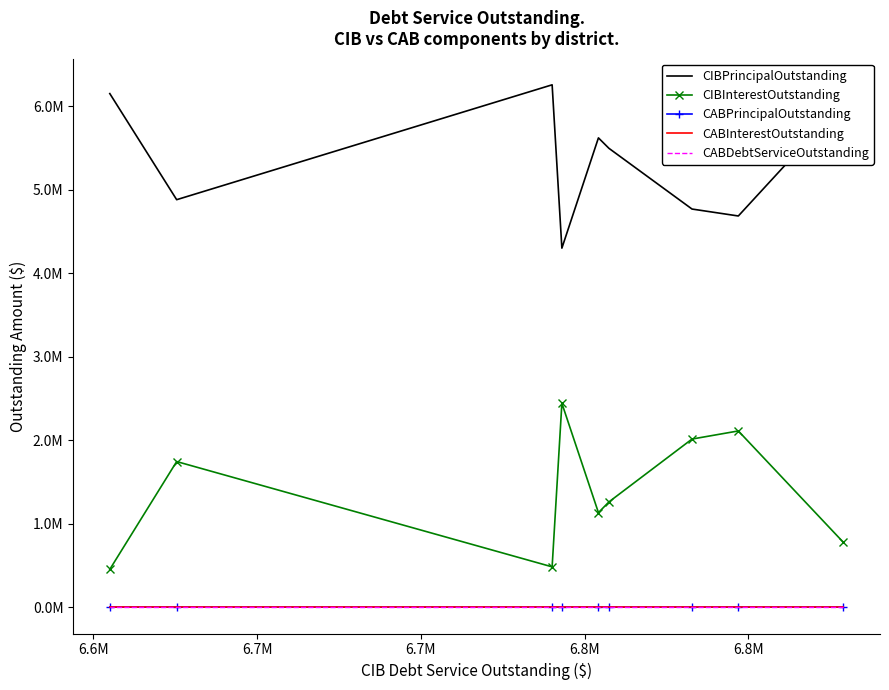

How many data points does each series have?

9